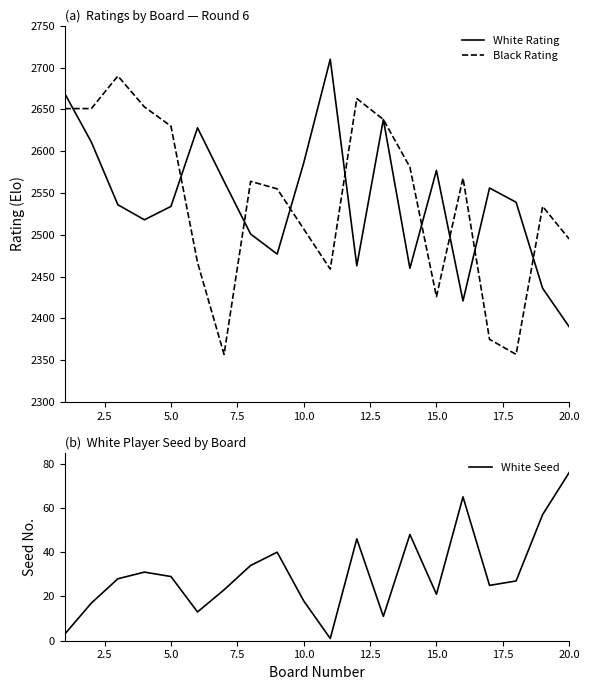

What is the highest value of the Black Rating series?

2690